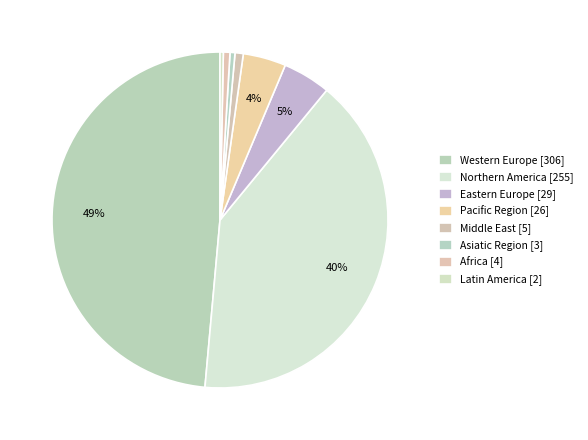

Is it true that Western Europe is 39% of the pie?

False